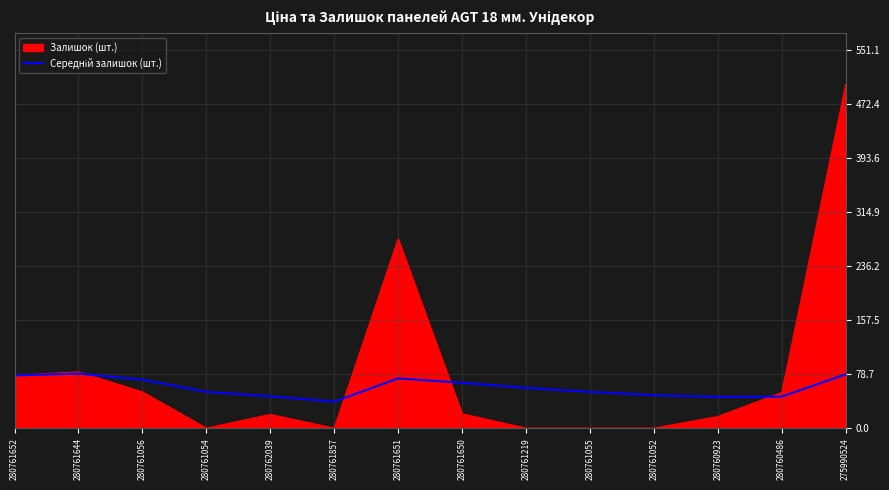

What value does the Залишок (шт.) series have at 280761056?

53.0